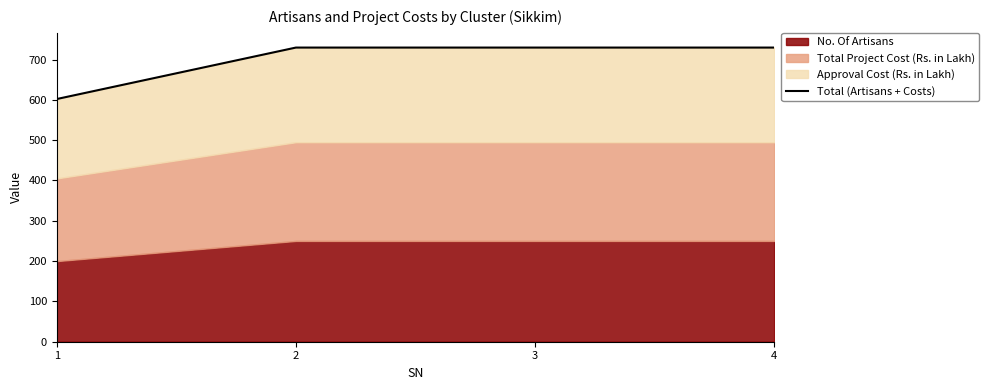

What is the ratio of the value at 4 to the value at 3?

1.0